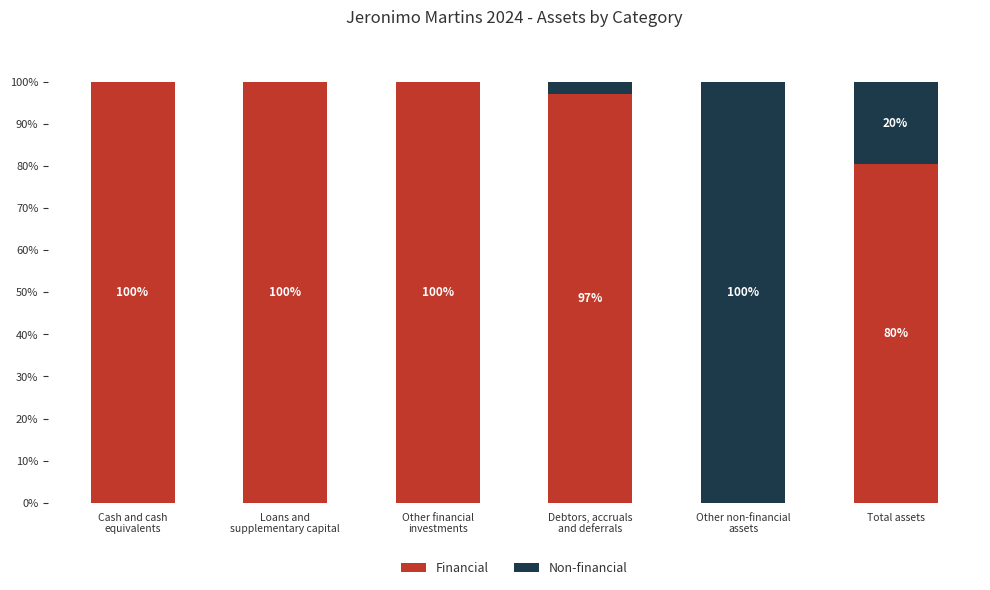

What is the approximate value of Financial at Other financial
investments?

100.0